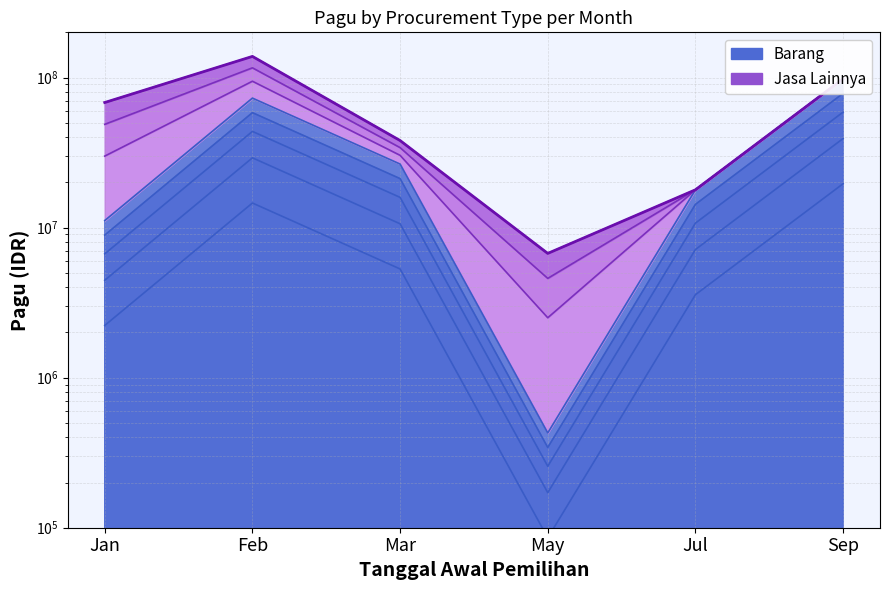

What is the minimum value for Barang + Jasa Total?

6728100